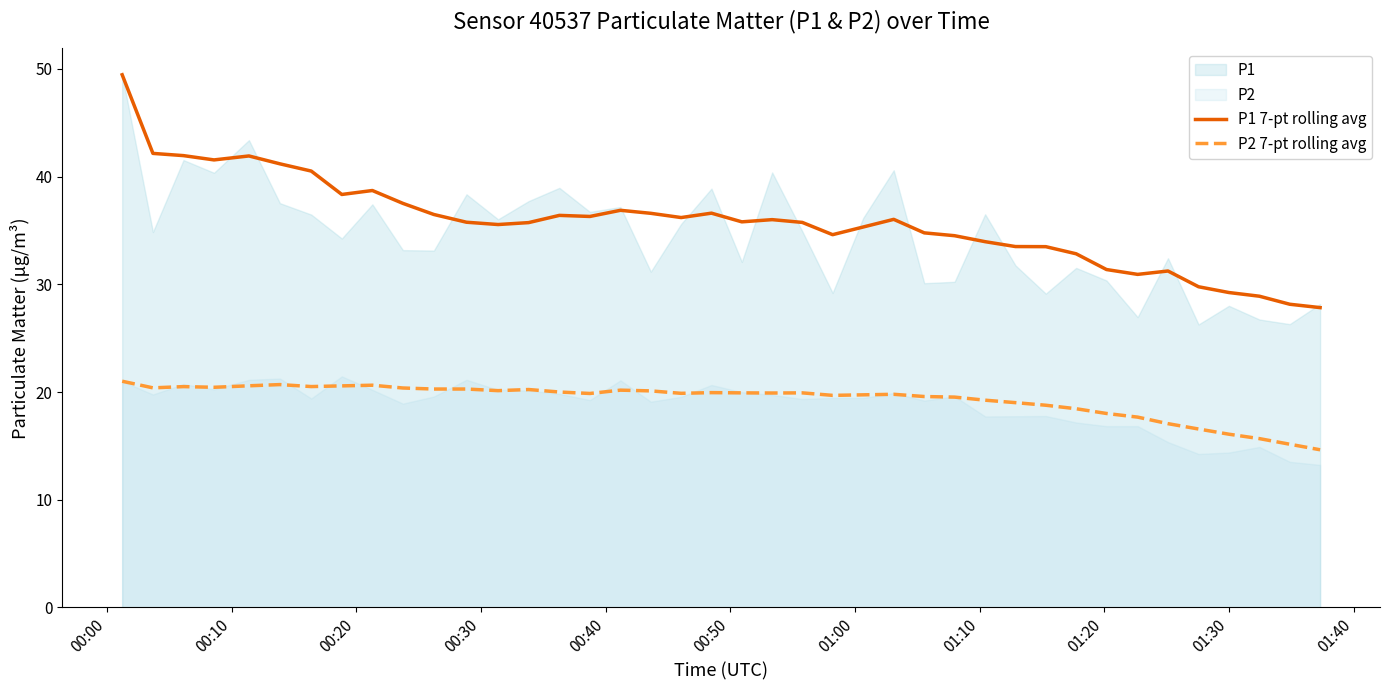

What is the highest value of the P1 7-pt rolling avg series?

49.5